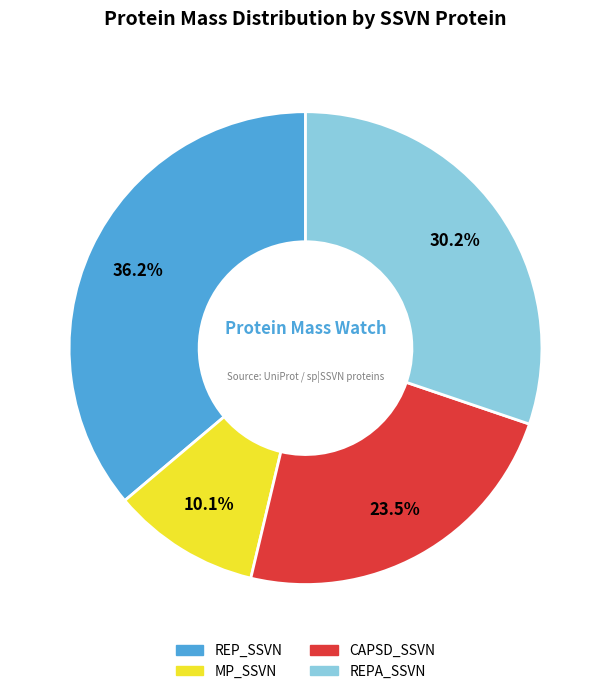

To the nearest percent, what is the difference between the REPA_SSVN and REP_SSVN slice percentages?

6%